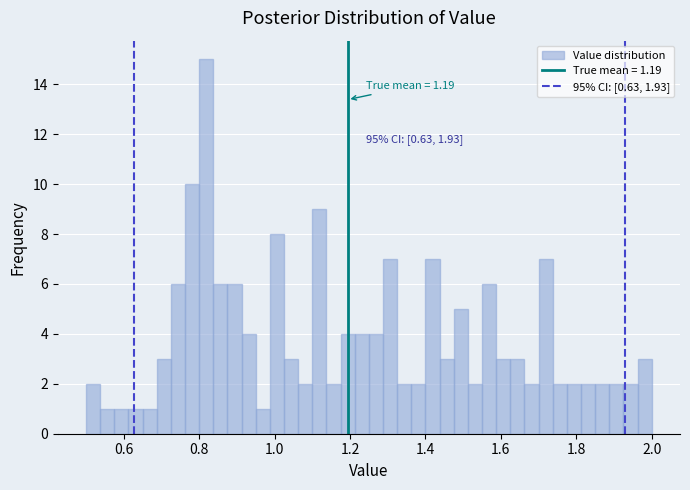

Read against the x-axis, roughly where is the centre of the tallest bar?

0.82